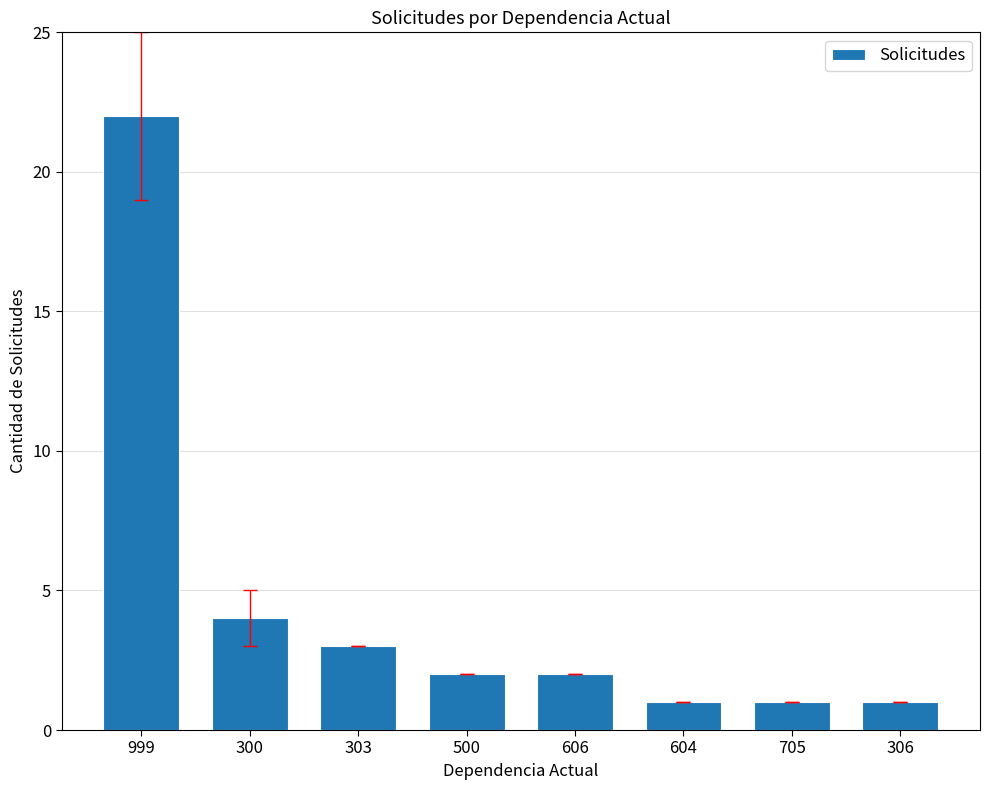

Count the number of categories in the chart.

8